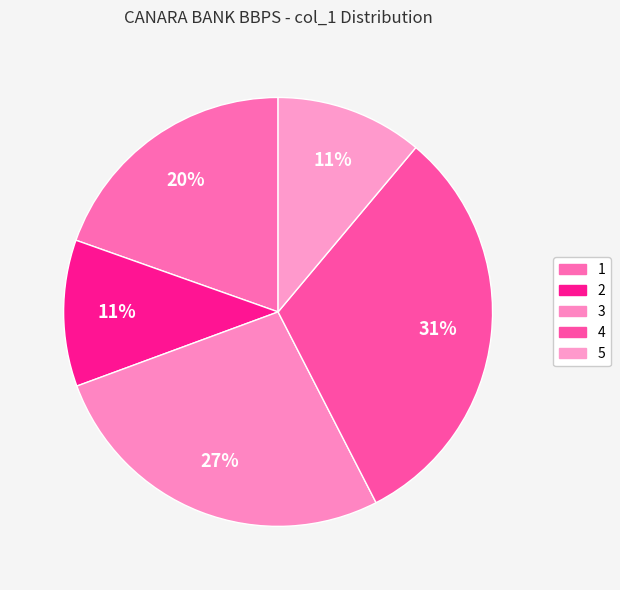

Count the number of slices in the pie.

5